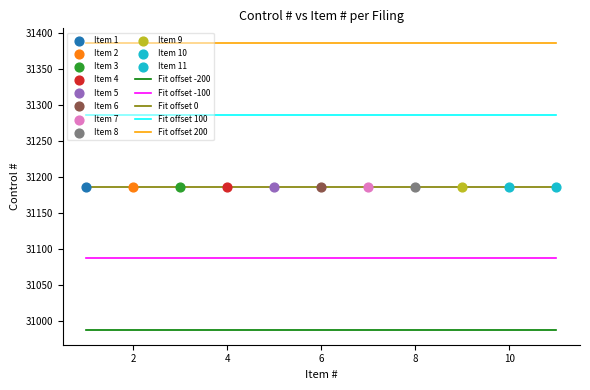

True or false: Fit offset -100 and Fit offset 100 cross at least once.

False